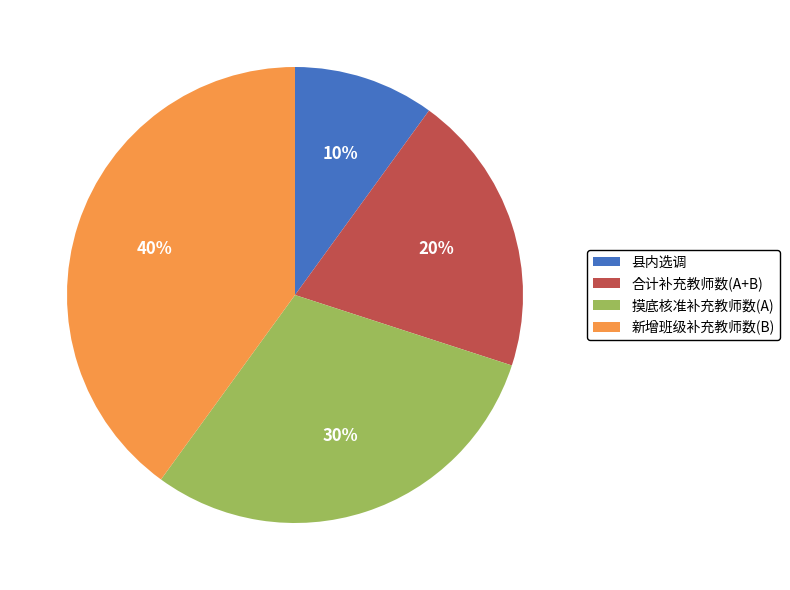

To the nearest percent, what portion does 摸底核准补充教师数(A) represent?

30%